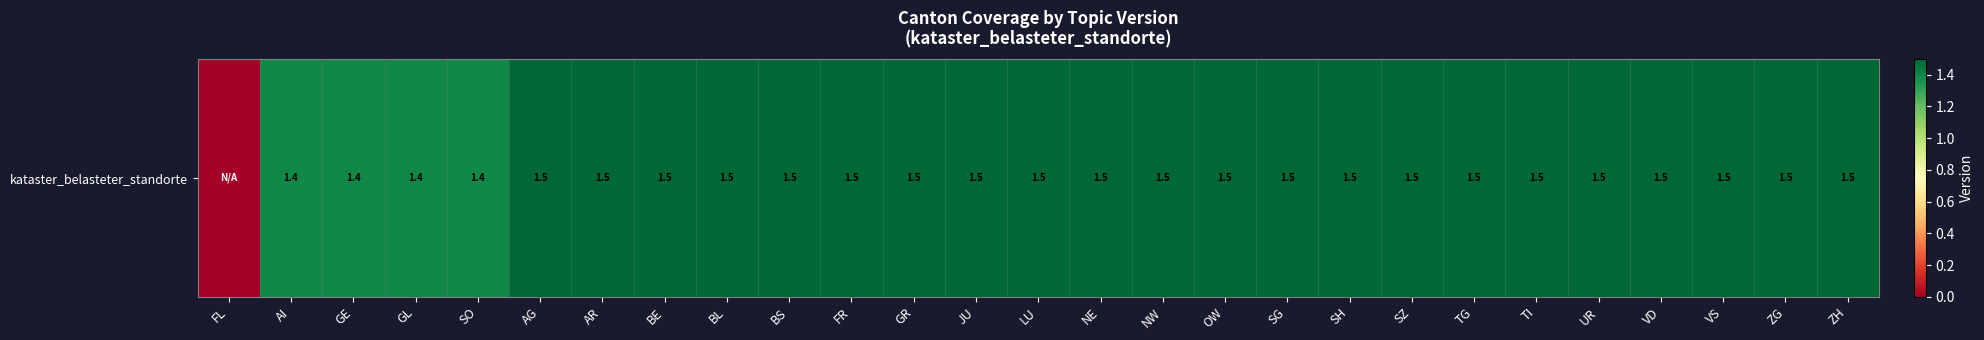

Approximately how many times larger is the value at AR compared to VD?

1.0